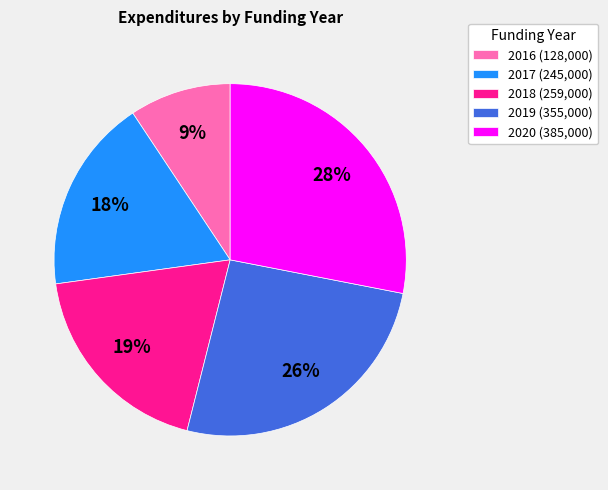

Which slice is the smallest?

2016